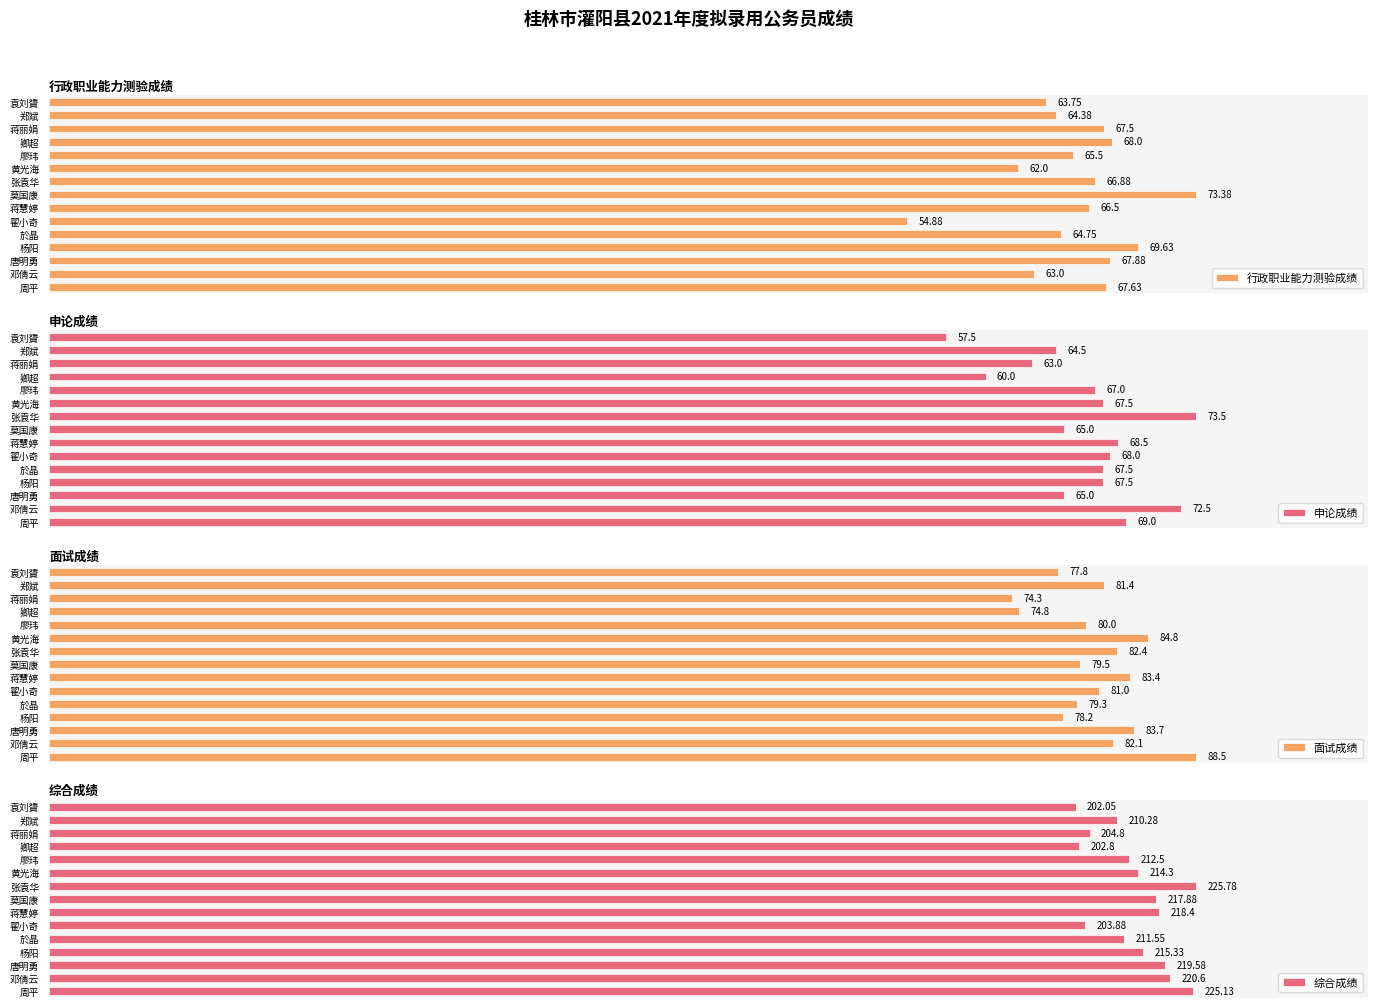

At which label does 申论成绩 reach its peak?

张袁华